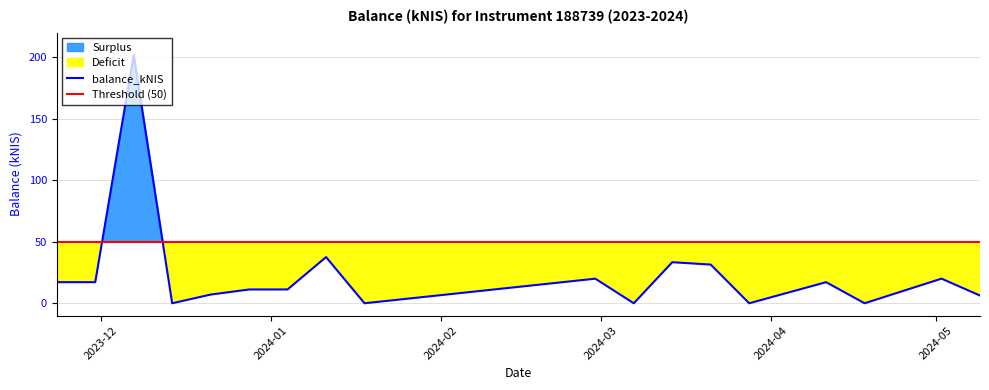

What is the greatest value displayed?

201.8